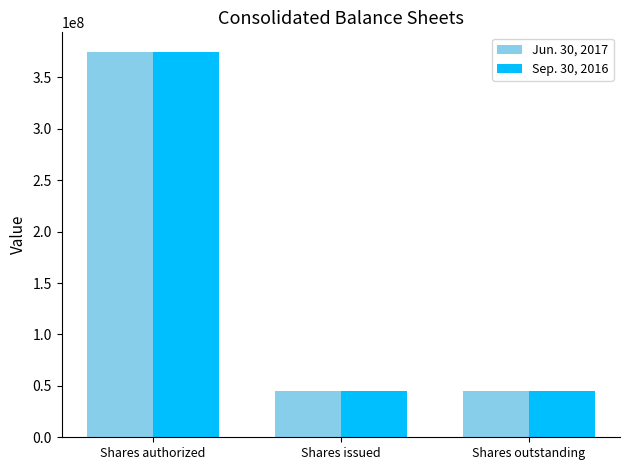

The value of Jun. 30, 2017 at Shares issued is 45150000. True or false?

True